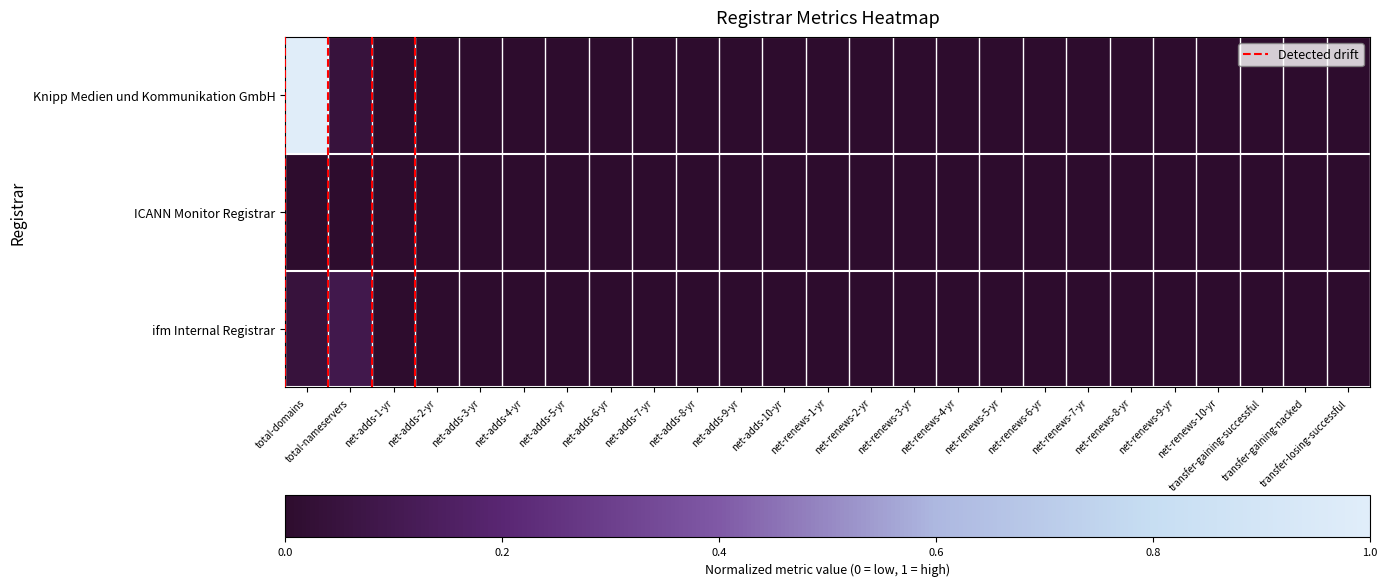

What is the sum of all Knipp Medien und Kommunikation GmbH values?

1.0